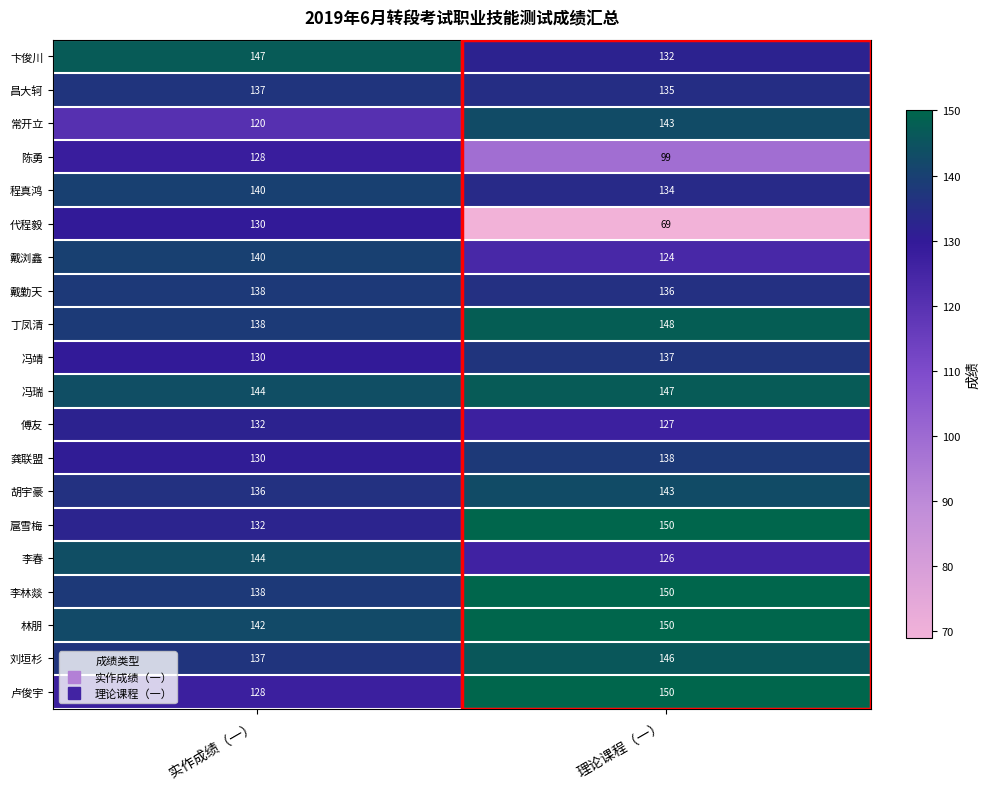

Which series has the largest range (max minus min)?

代程毅